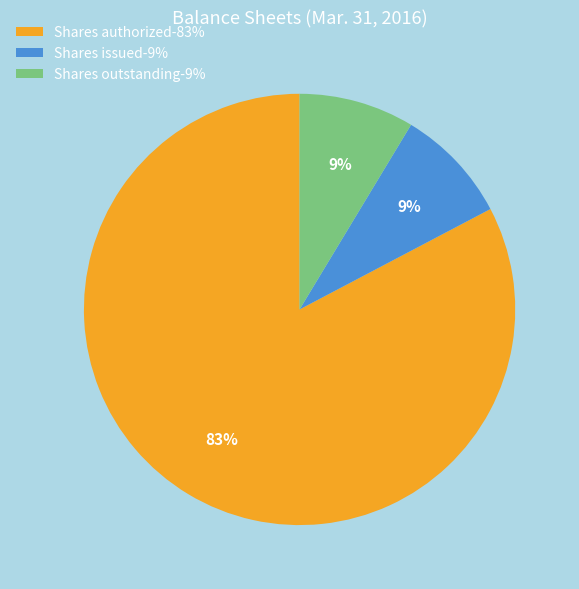

To the nearest percent, what is the average slice percentage?

33%